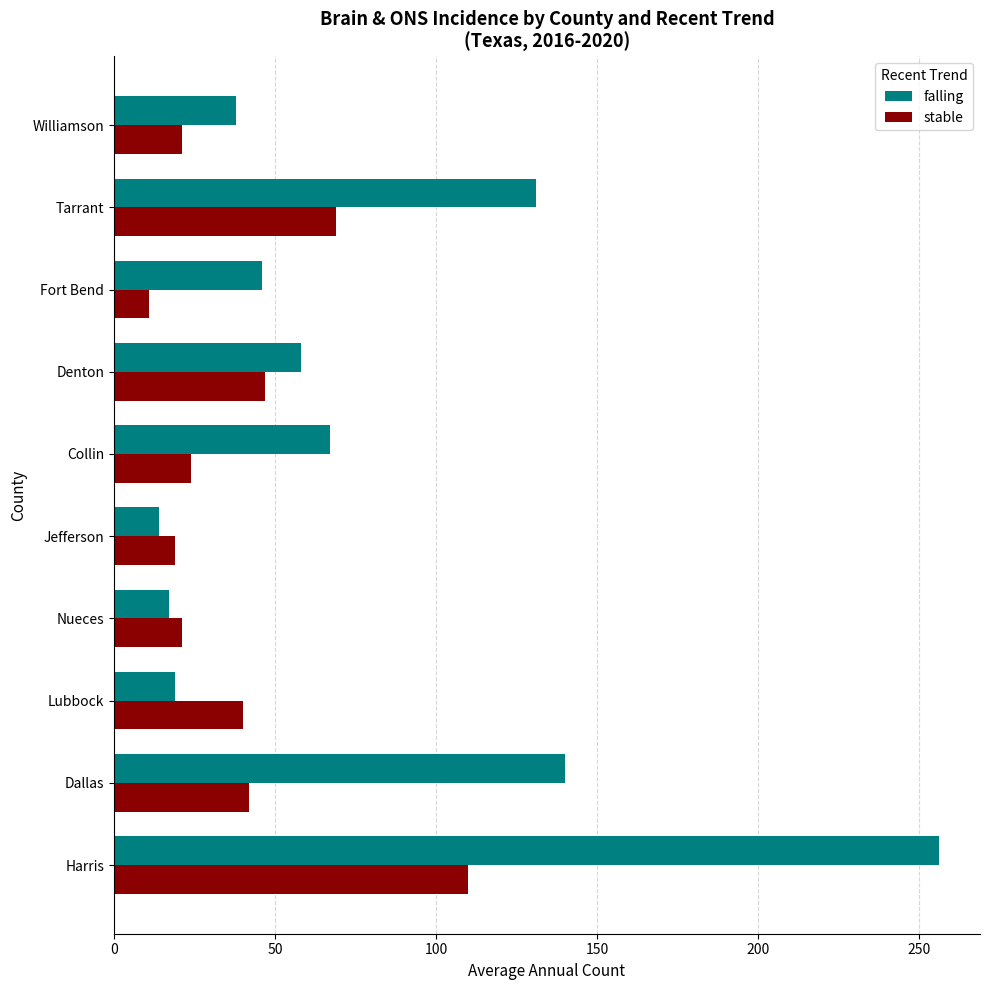

What is the maximum value for falling?

256